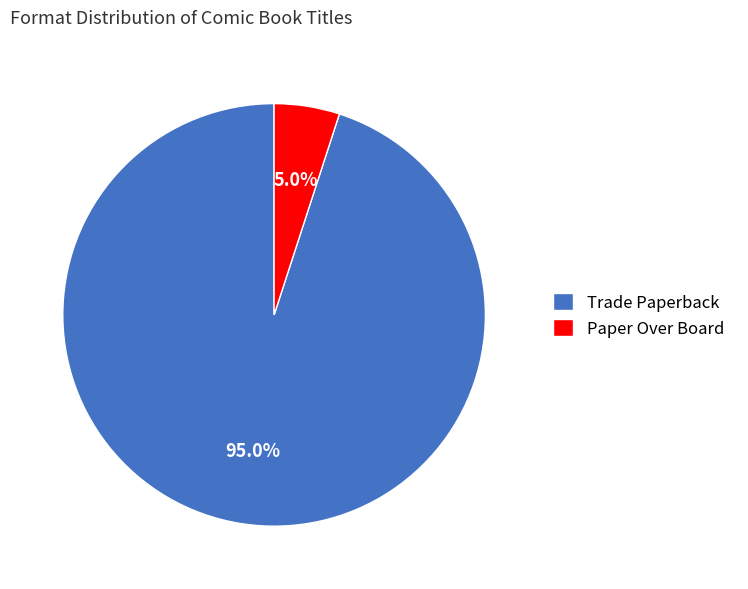

Which has a higher value, Paper Over Board or Trade Paperback?

Trade Paperback